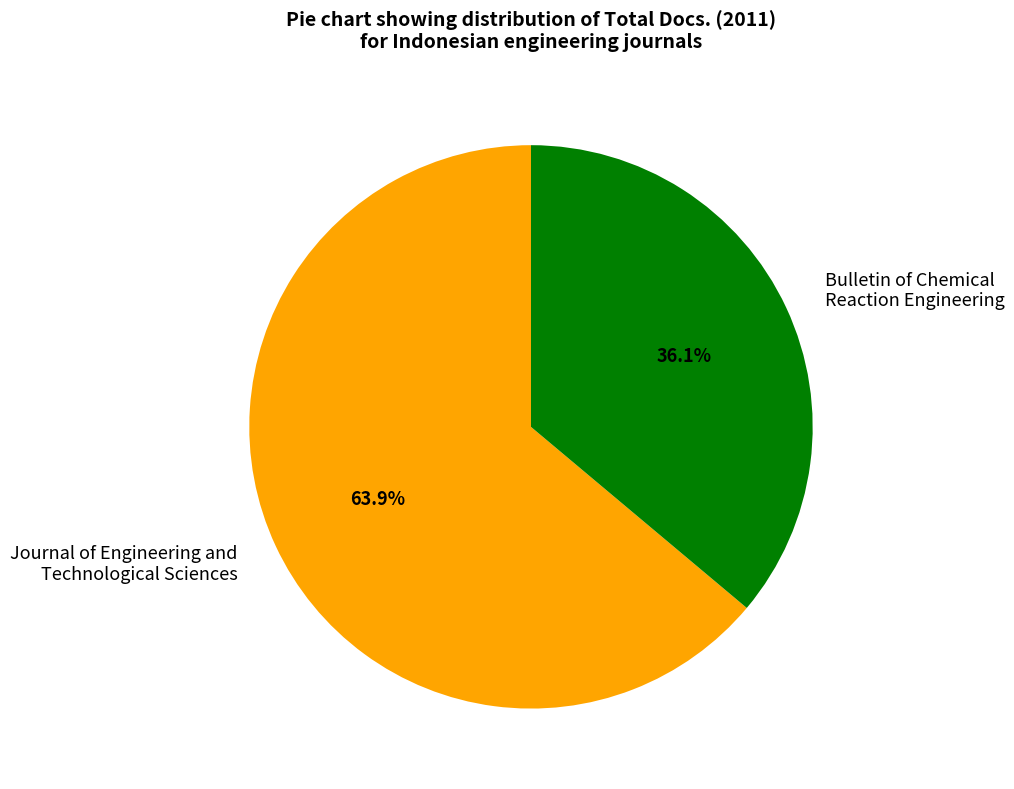

Does Journal of Engineering and Technological Sciences account for over 50% of the chart?

Yes